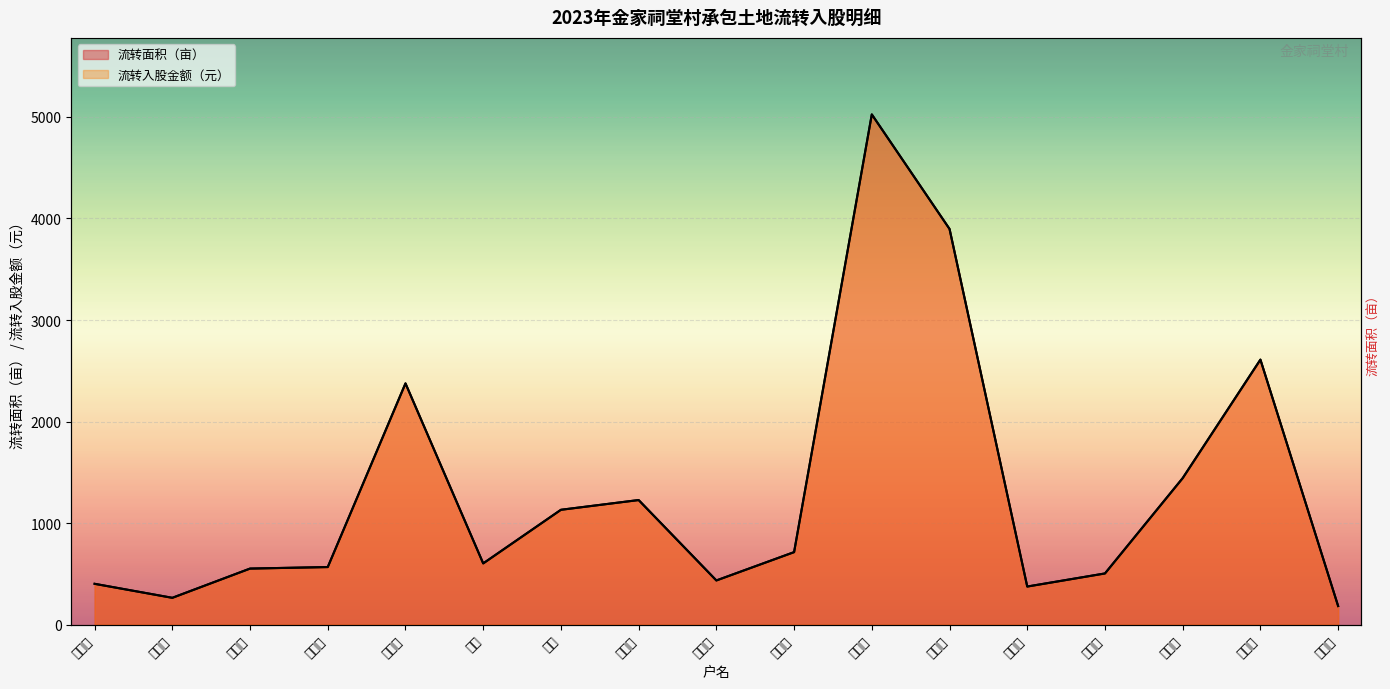

What is the maximum value for 流转入股金额（元）?

5025.0